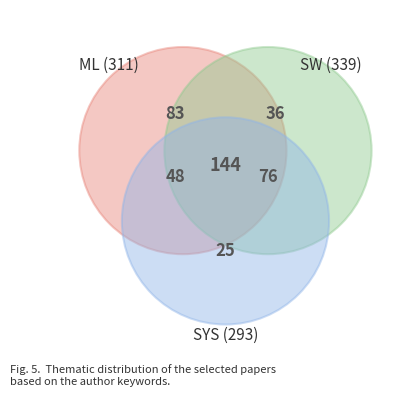

Is the sum of 5 and 3 greater than half?

No